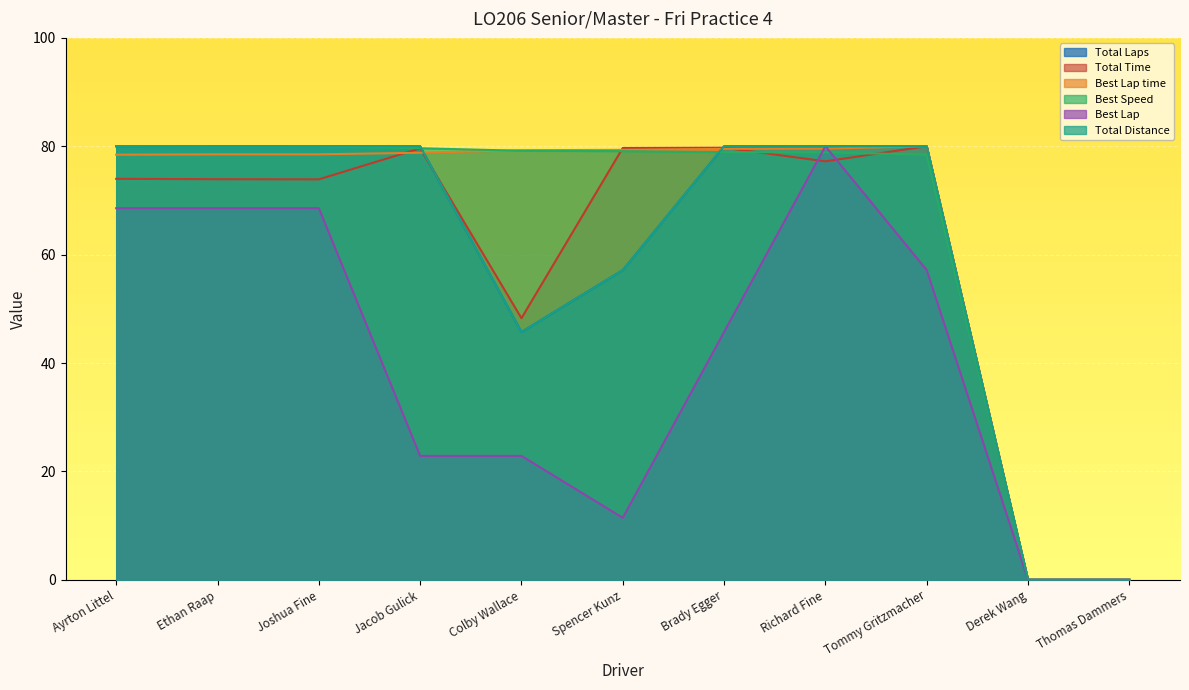

What is the value of the Total Time point at the 5th from the left?

48.3